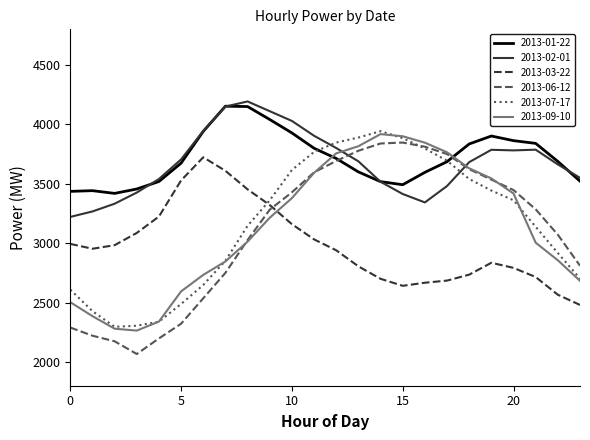

Which series has the largest range (max minus min)?

2013-06-12